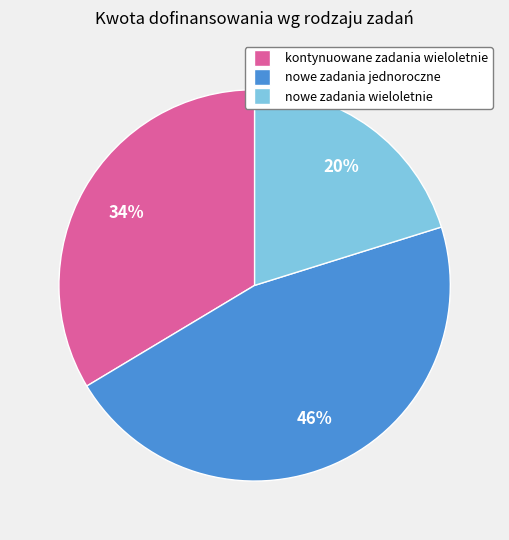

The kontynuowane zadania wieloletnie slice represents 27% of the pie. True or false?

False